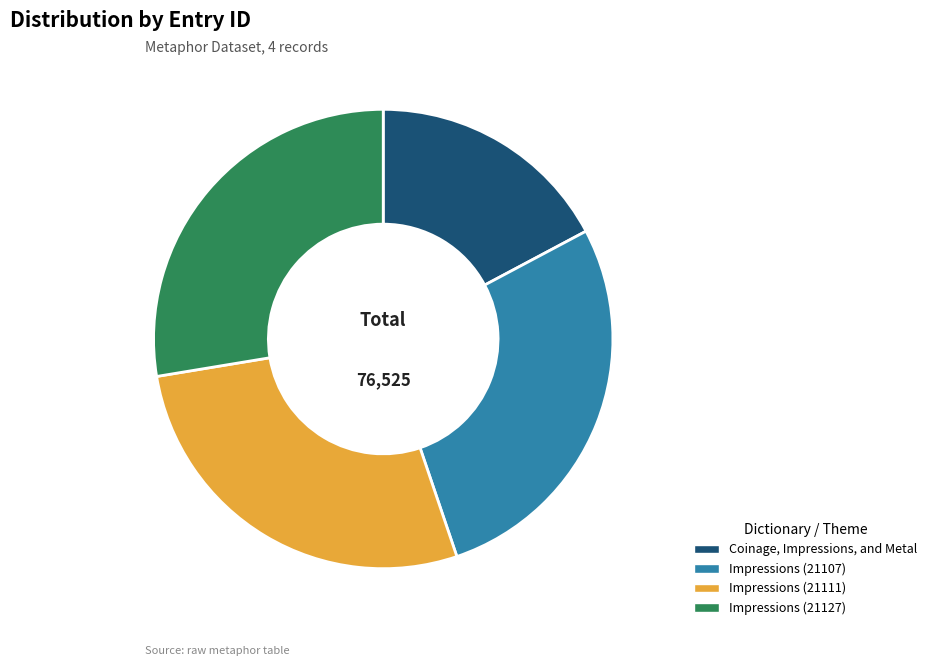

Do Impressions (21111) and Coinage, Impressions, and Metal together represent more than half of the pie?

No